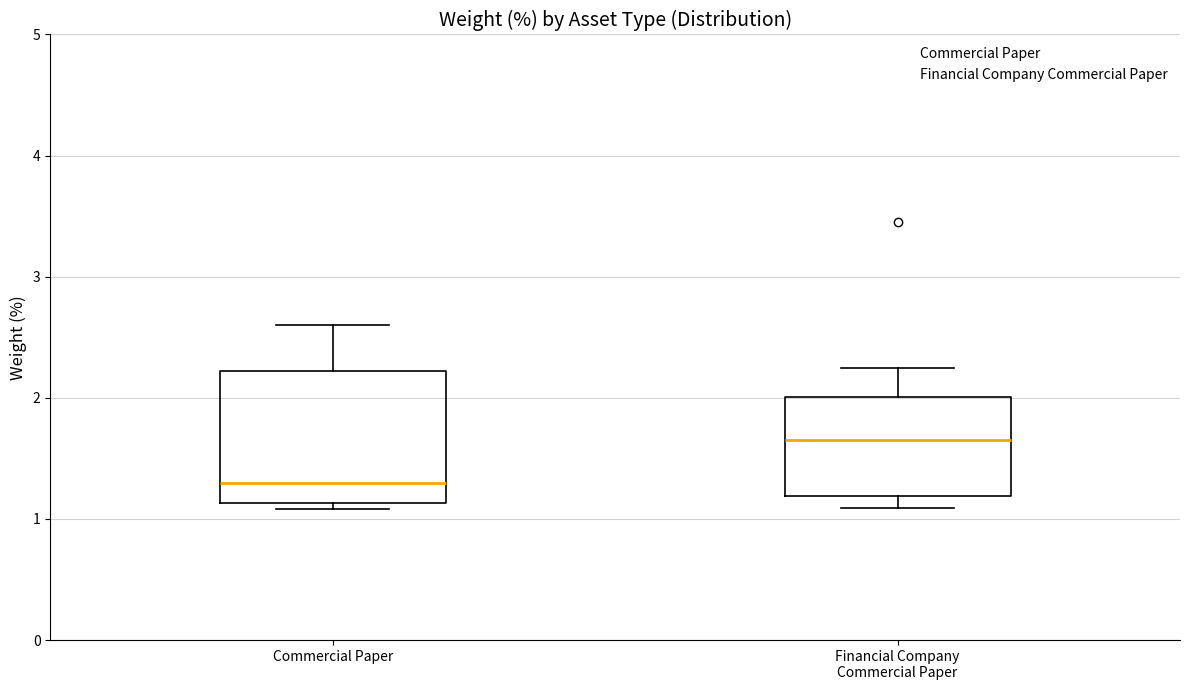

Reading left to right, transcribe this box plot: for each box, give where its median line is, the range the box spans, and where its two whiskers end, as read against the y-axis. The values are not printed on the chart, so give them approximately, as read against the axis.

Commercial Paper: median 1.3, box 1.1 to 2.2, whiskers 1.1 (just below the box's lower edge) to 2.6
Financial Company Commercial Paper: median 1.7, box 1.2 to 2.0, whiskers 1.1 to 2.3